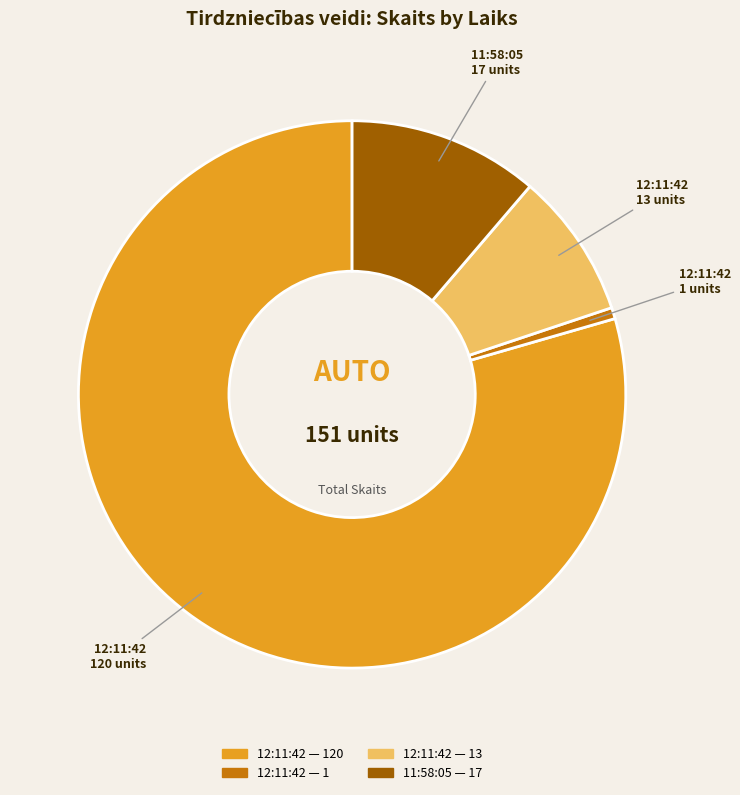

Is there any slice that represents more than half of the pie?

Yes